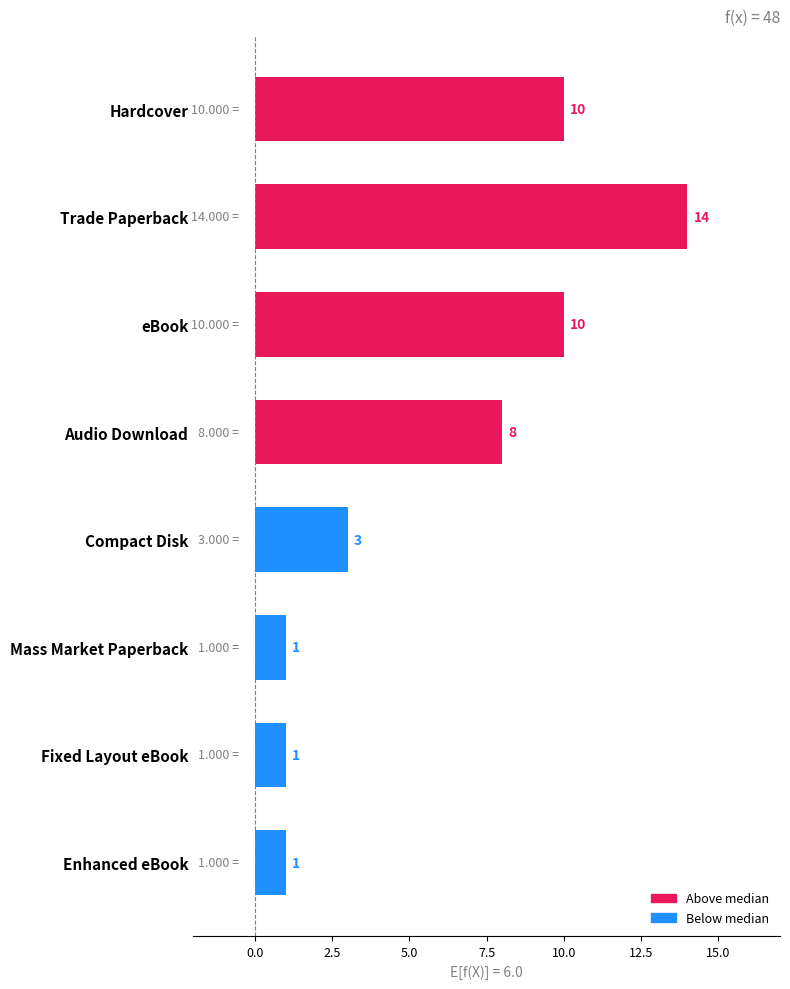

What is the change in value from Audio Download to Fixed Layout eBook?

-7